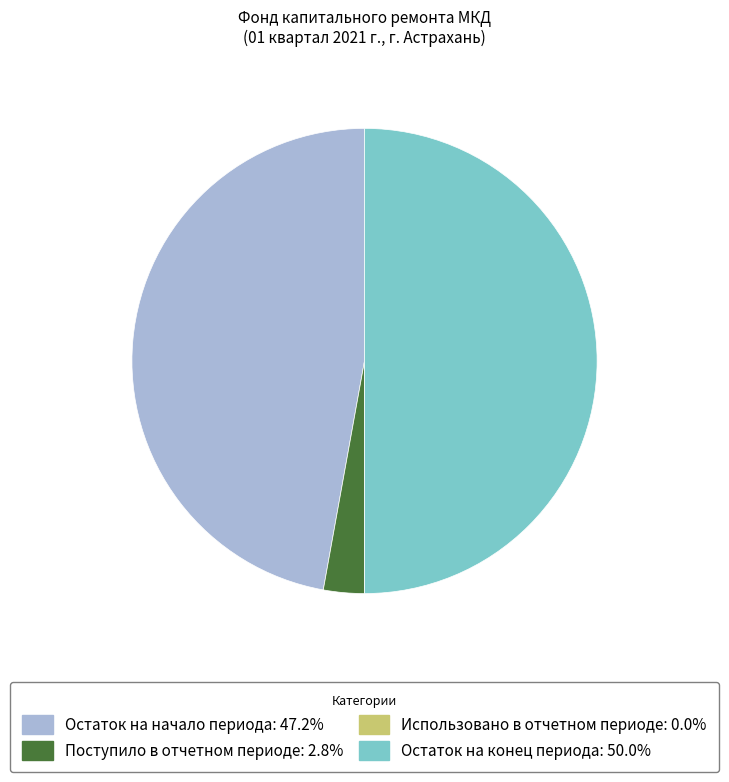

What is the ratio of the value at Остаток на конец периода: 50.0% to the value at Остаток на начало периода: 47.2%?

1.1